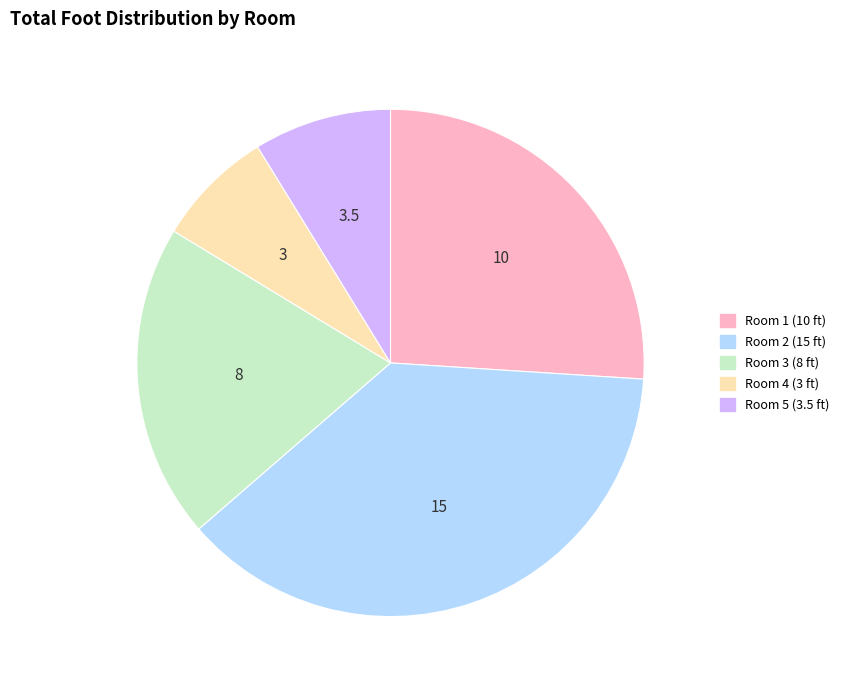

Does any single category account for the majority?

No